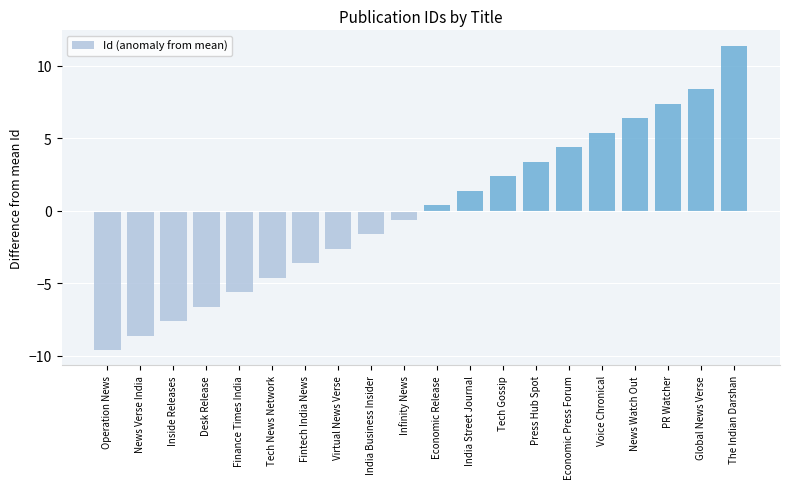

What is the minimum value shown in the chart?

-9.6